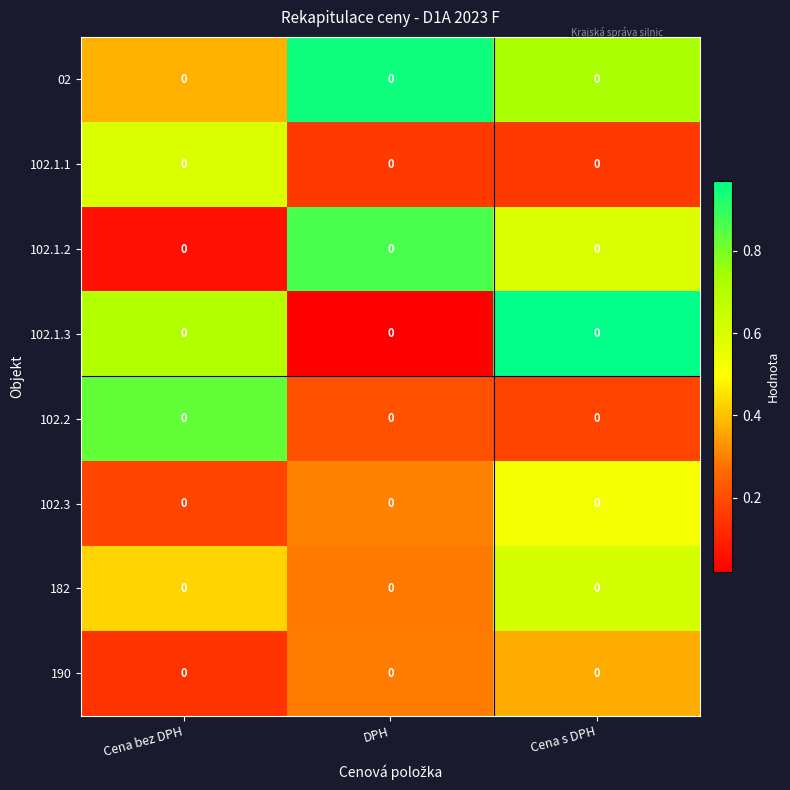

How many distinct data groups are displayed?

8